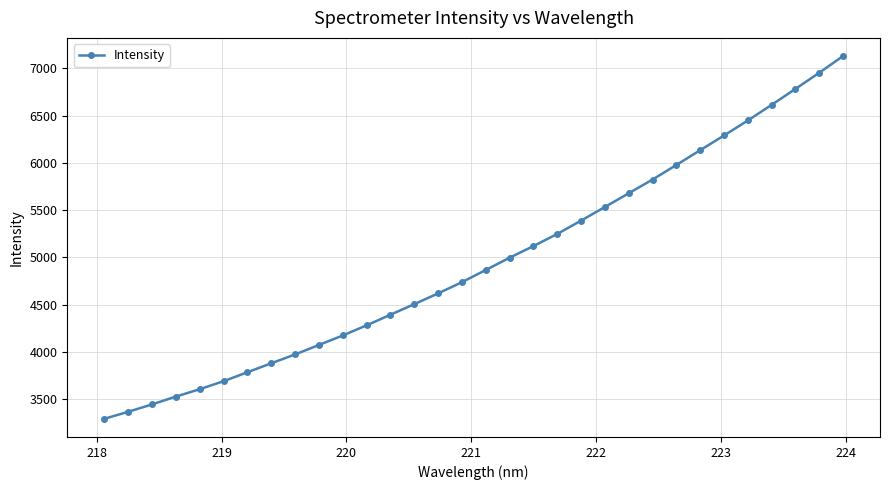

What is the greatest value displayed?

7130.2